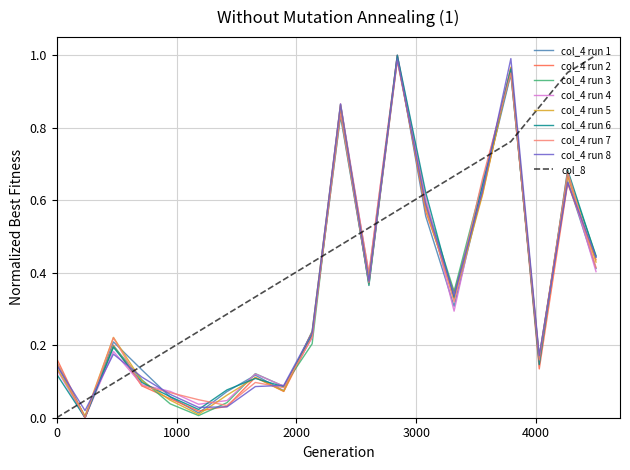

Which series has the largest total across all categories?

col_8